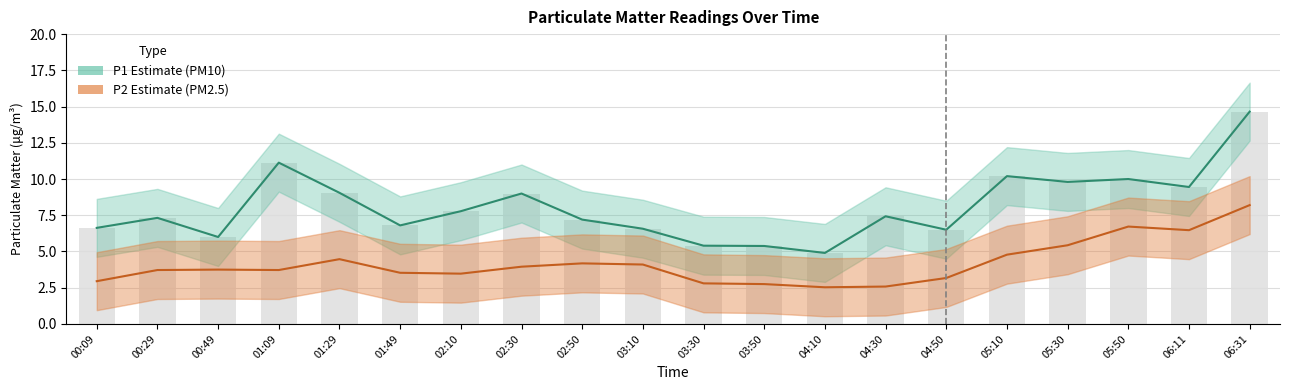

At which label does P2 reach its minimum?

04:10